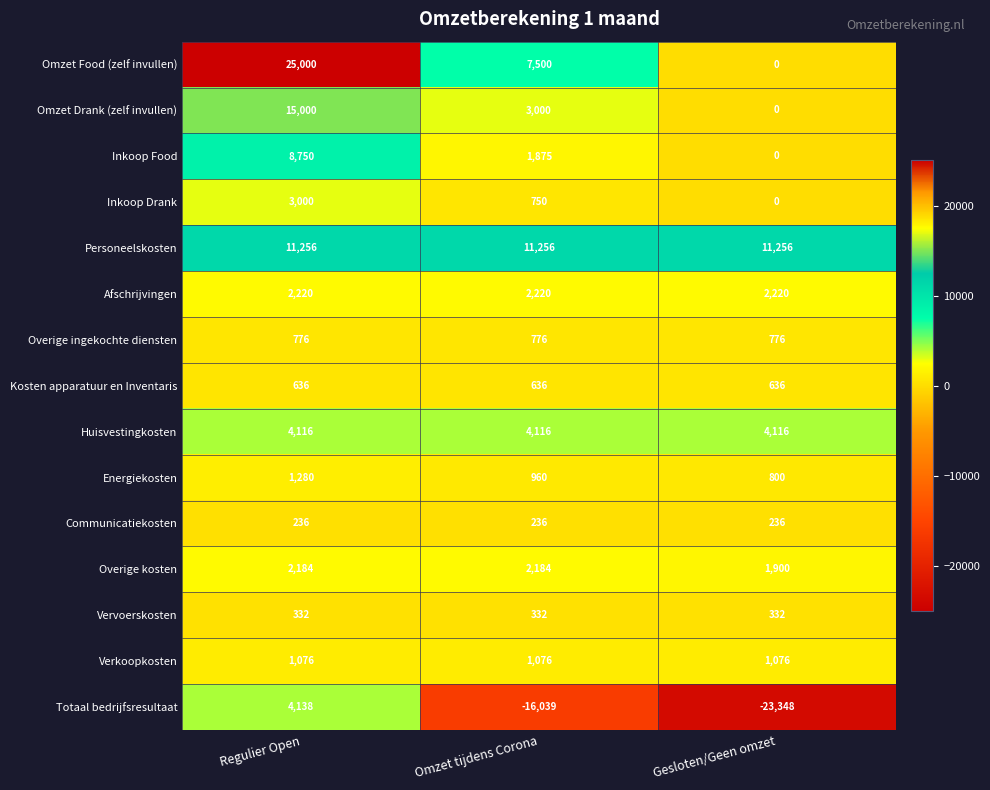

What value does the Verkoopkosten series have at Regulier Open?

1076